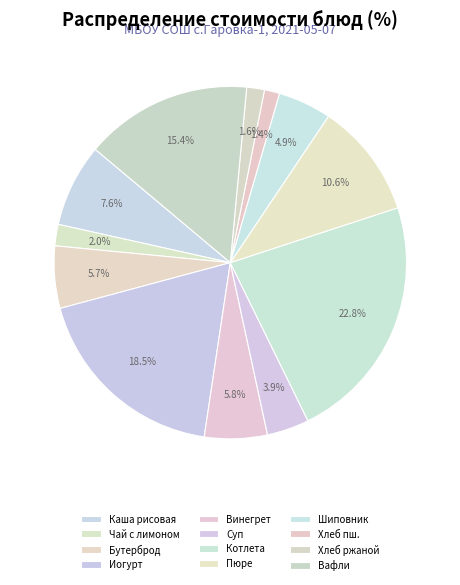

Count the number of slices in the pie.

12